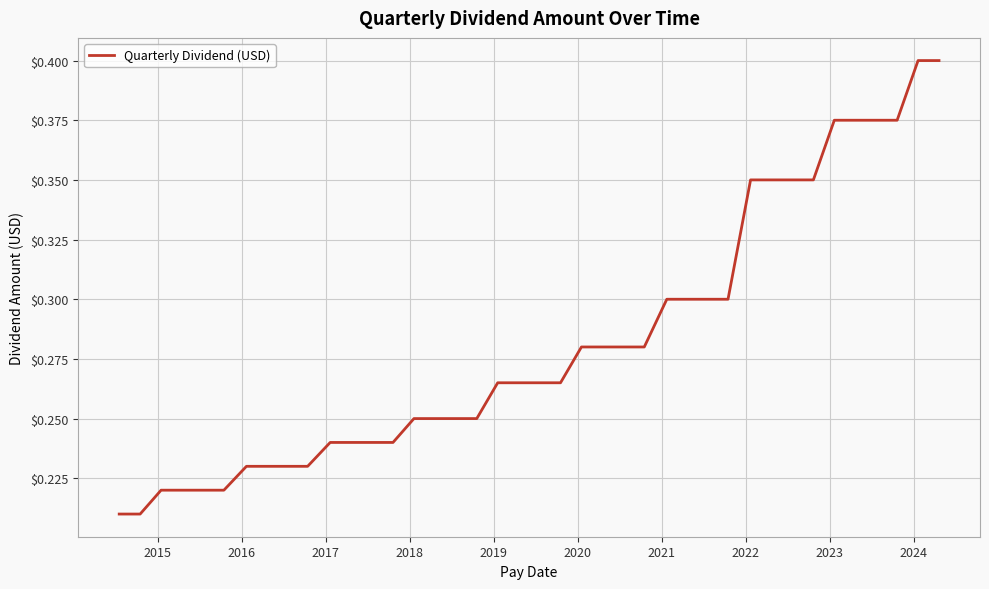

Is this an area chart (filled region under the line)?

No